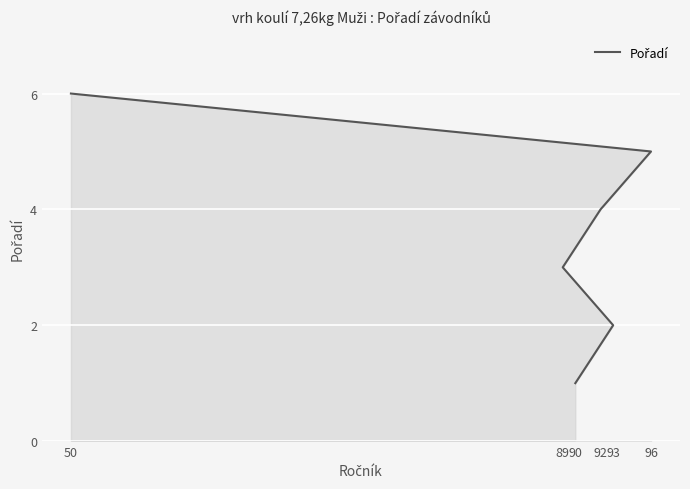

At which label is the value closest to 3?

89